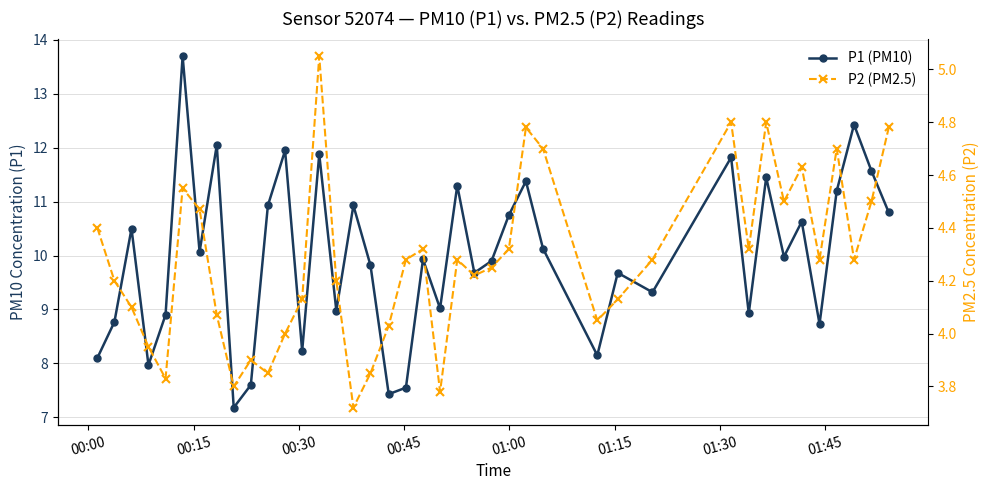

List the series in order of their overall mean, lowest first.

P2 (PM2.5), P1 (PM10)